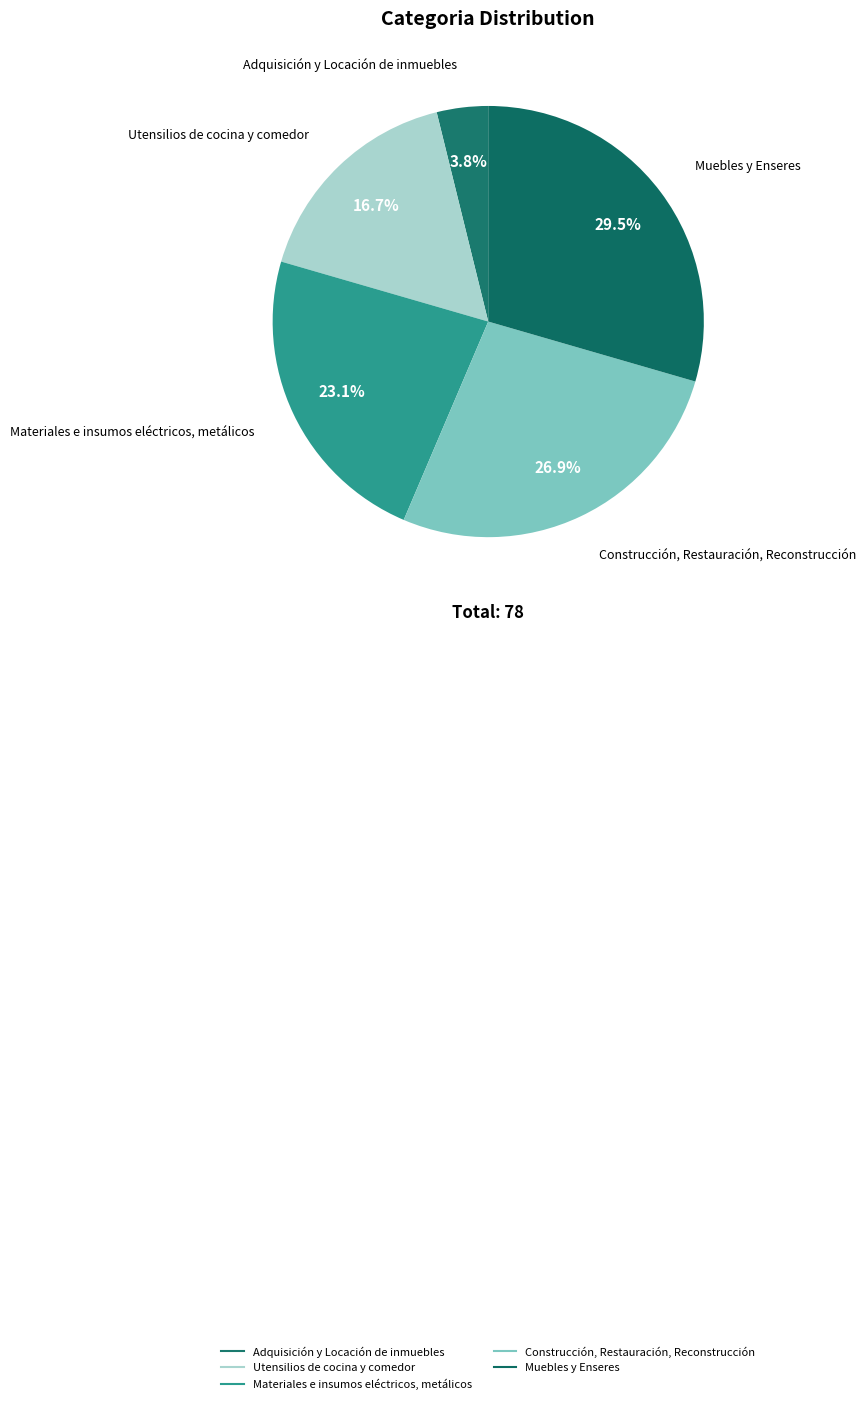

To the nearest percent, what percentage of the pie is Adquisición y Locación de inmuebles?

4%